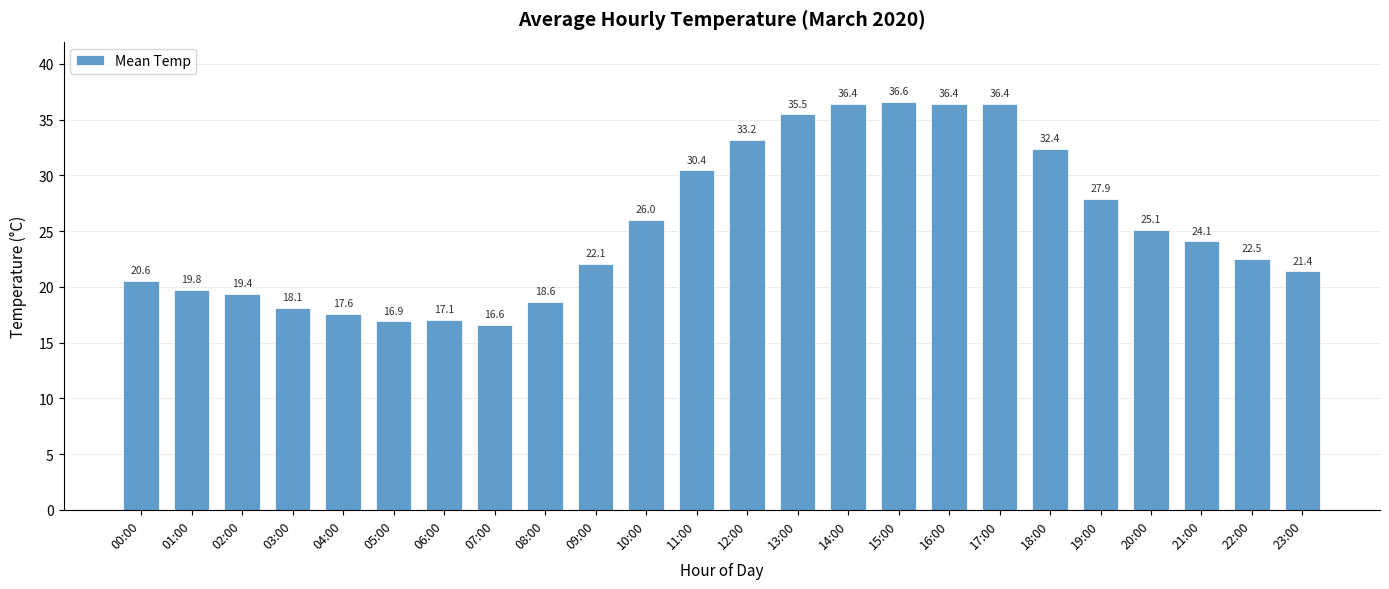

Read the value at 04:00.

17.6